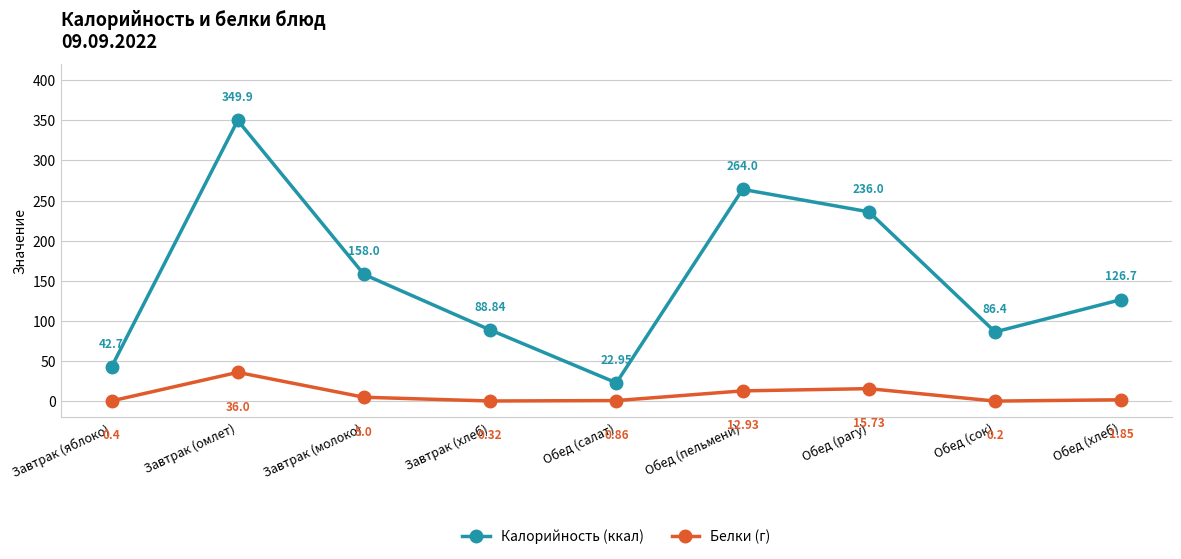

True or false: Калорийность (ккал) and Белки (г) intersect in this chart.

False